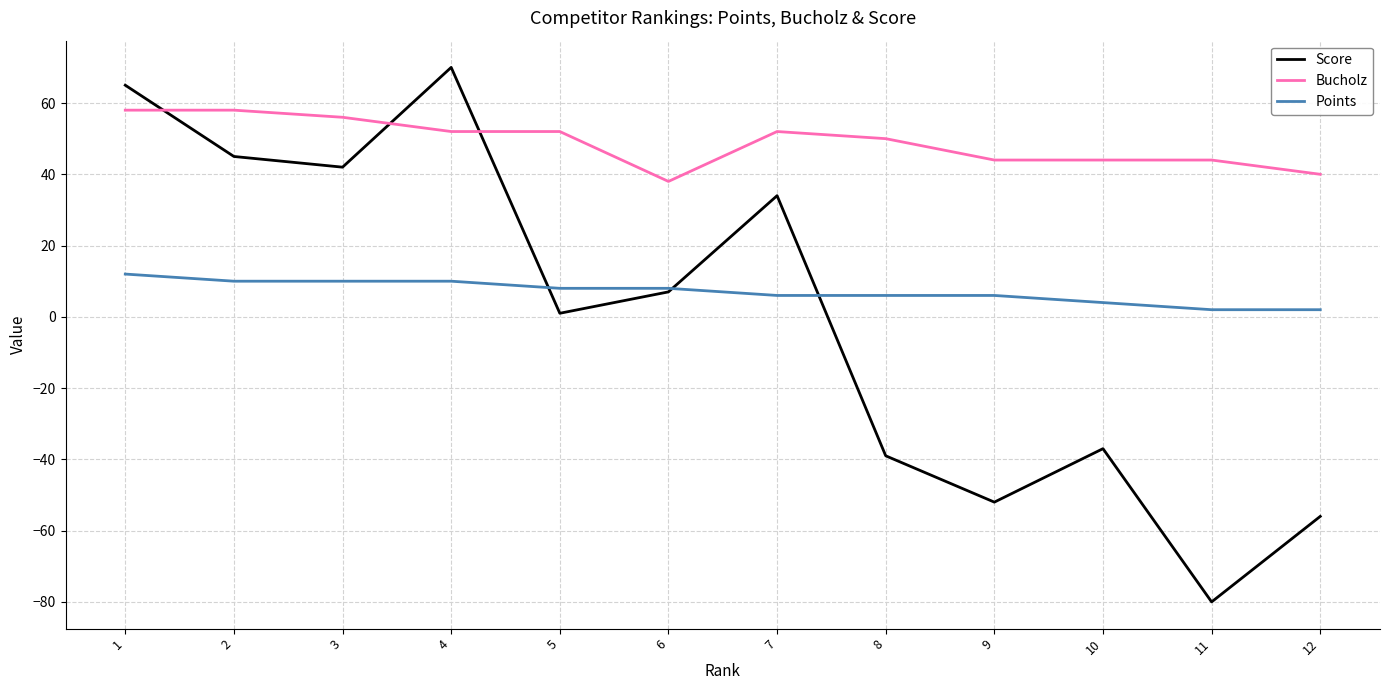

Reading right to left, transcribe all the data shown in this chart.

Score: 12=-56	11=-80	10=-37	9=-52	8=-39	7=34	6=7	5=1	4=70	3=42	2=45	1=65
Bucholz: 12=40	11=44	10=44	9=44	8=50	7=52	6=38	5=52	4=52	3=56	2=58	1=58
Points: 12=2	11=2	10=4	9=6	8=6	7=6	6=8	5=8	4=10	3=10	2=10	1=12